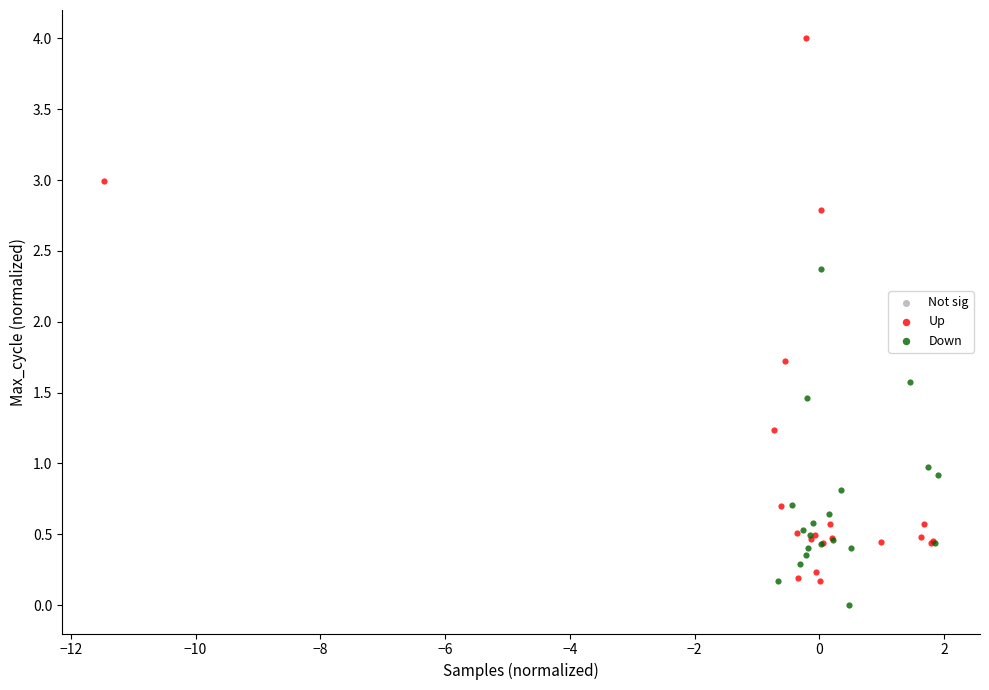

Which series reaches the maximum Y coordinate?

Up